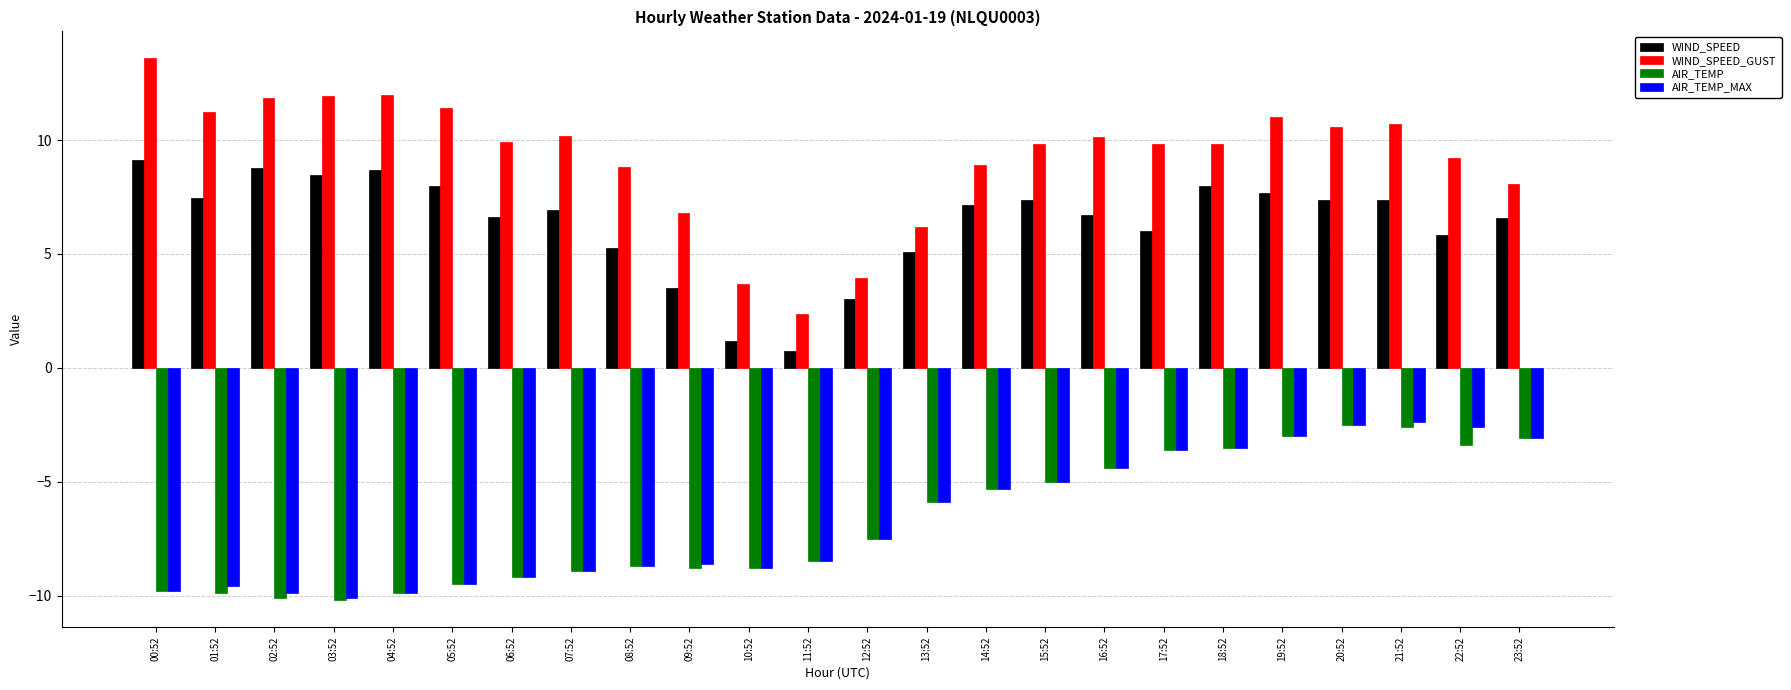

Read the AIR_TEMP_MAX value at 09:52.

-8.6